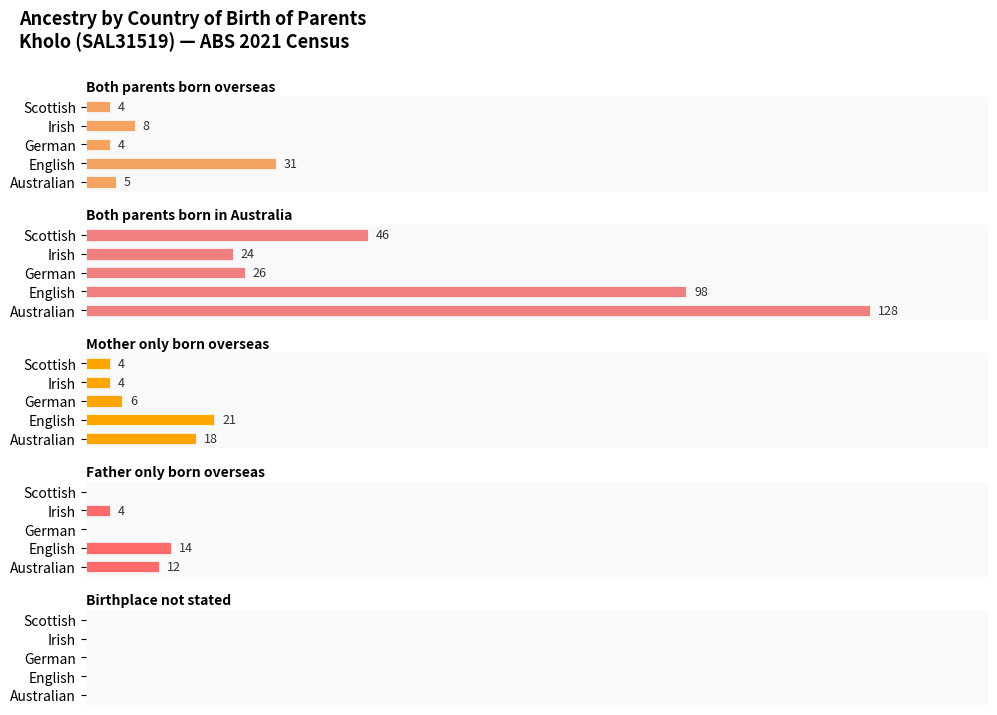

Read the Mother only born overseas value at Scottish.

4.0